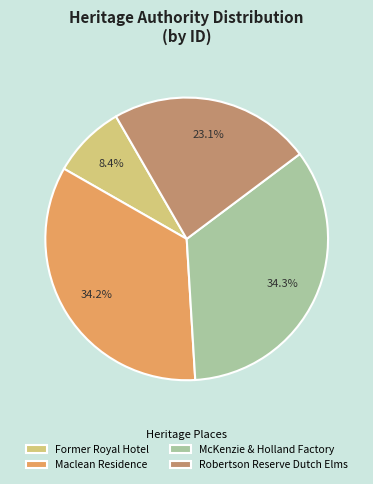

How much of the chart is everything except Robertson Reserve Dutch Elms?

76.9%